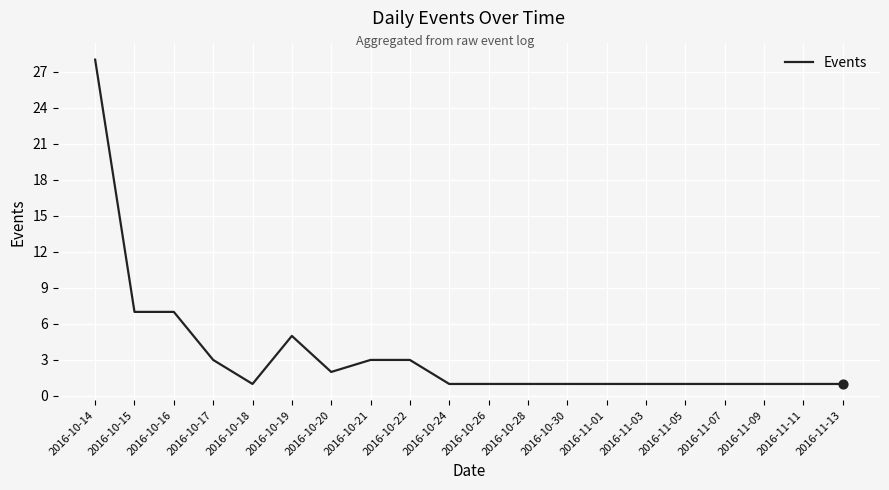

What is the change in value from 2016-10-15 to 2016-11-11?

-6